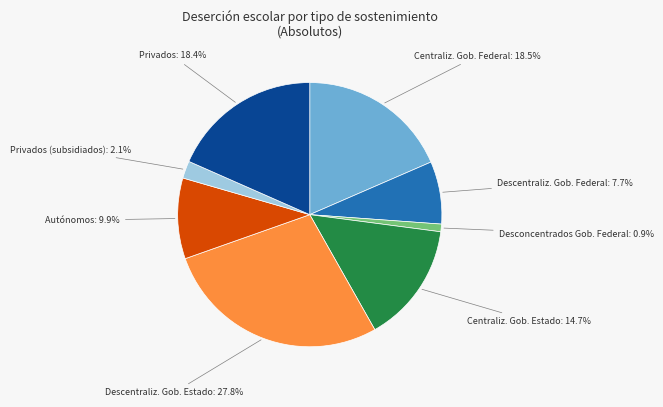

To the nearest percent, what is the difference between the largest and smallest slice percentages?

27%